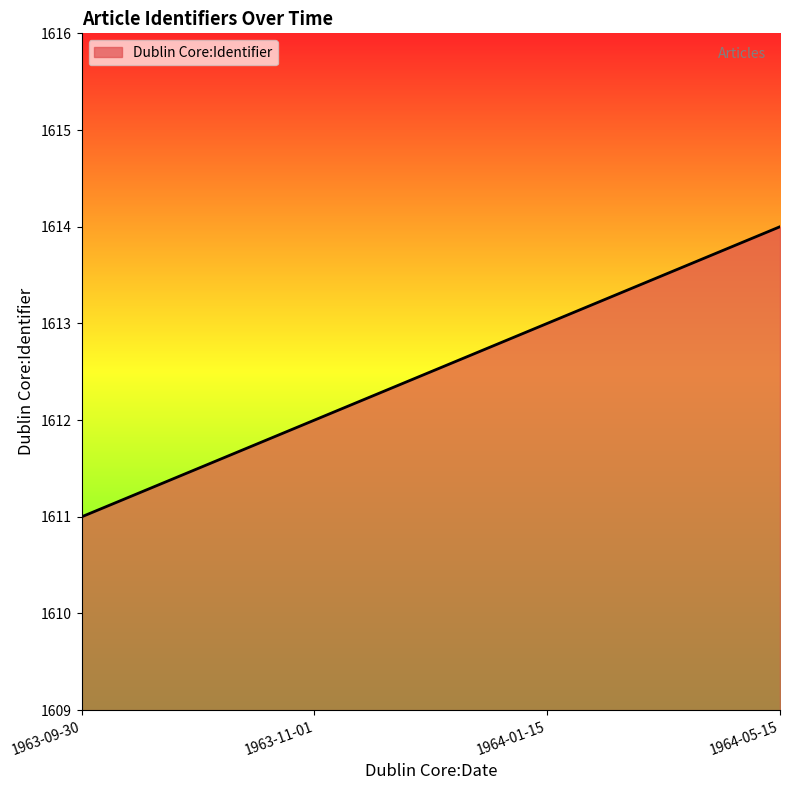

What is the approximate value at 1964-05-15?

1614